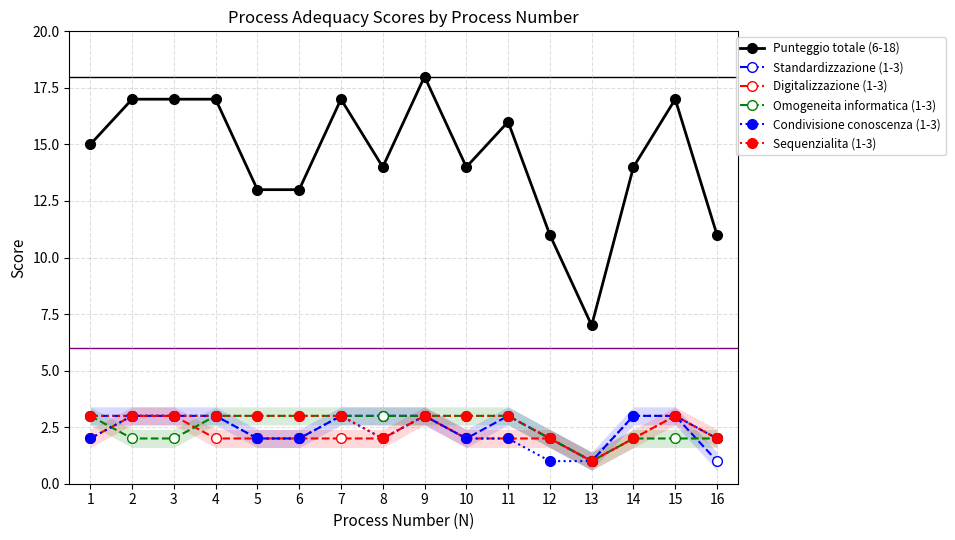

At which label does Digitalizzazione (1-3) reach its minimum?

13